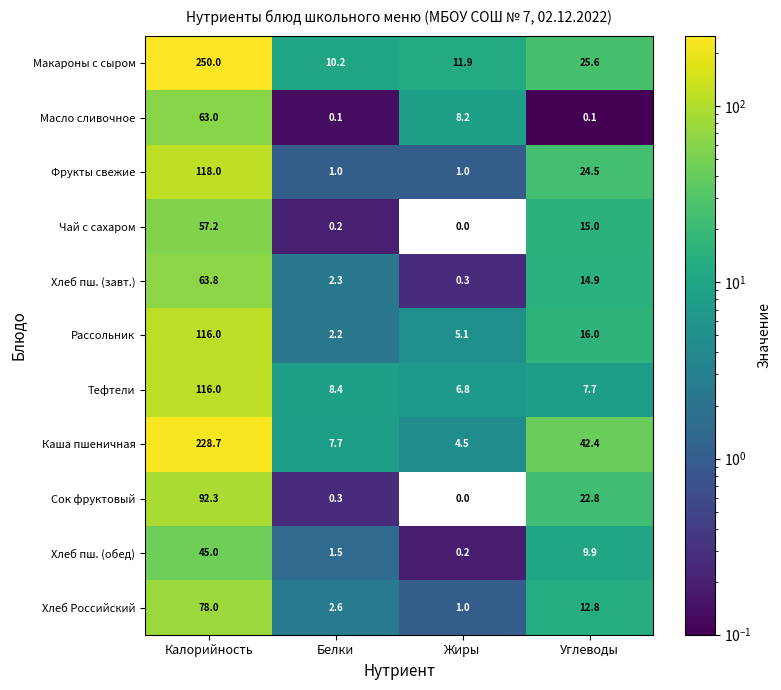

How many Фрукты свежие values are between 1 and 118?

4